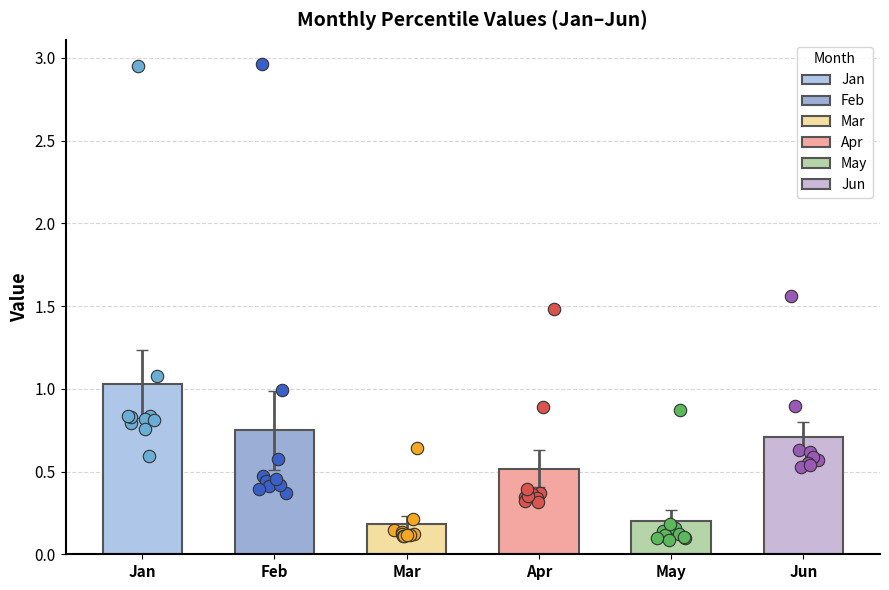

Is the value of Apr at pct75 greater than the value of Feb at pct25?

No